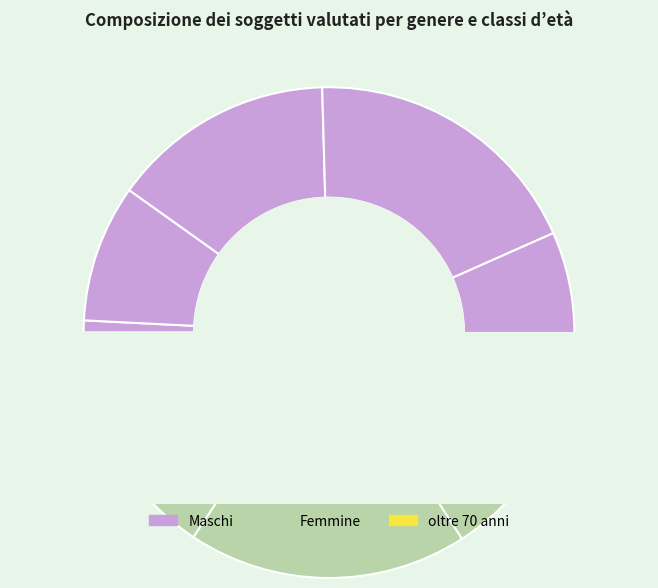

How many segments does this pie chart have?

9